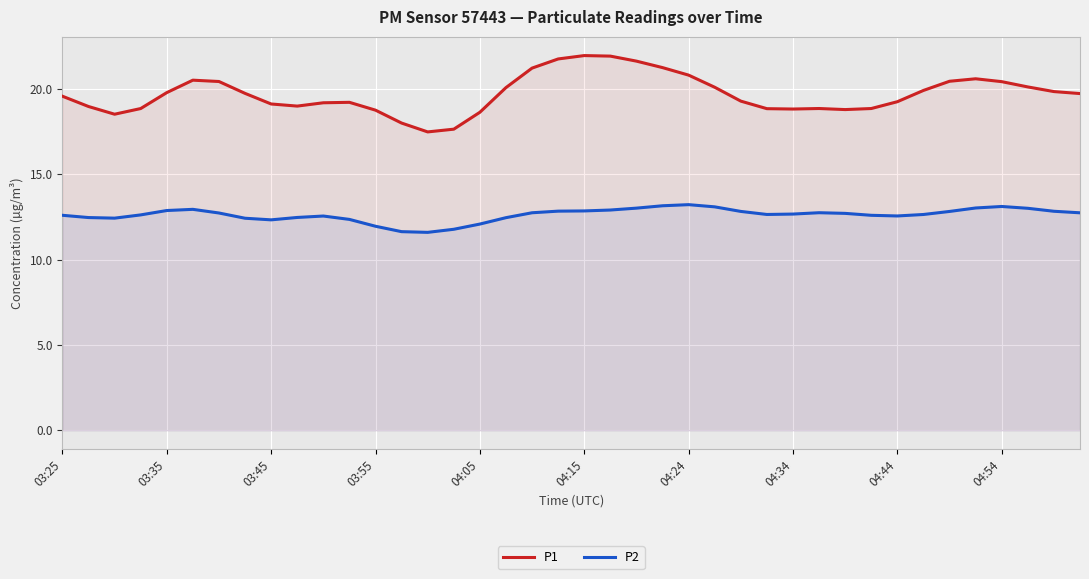

True or false: P1 and P2 intersect in this chart.

False